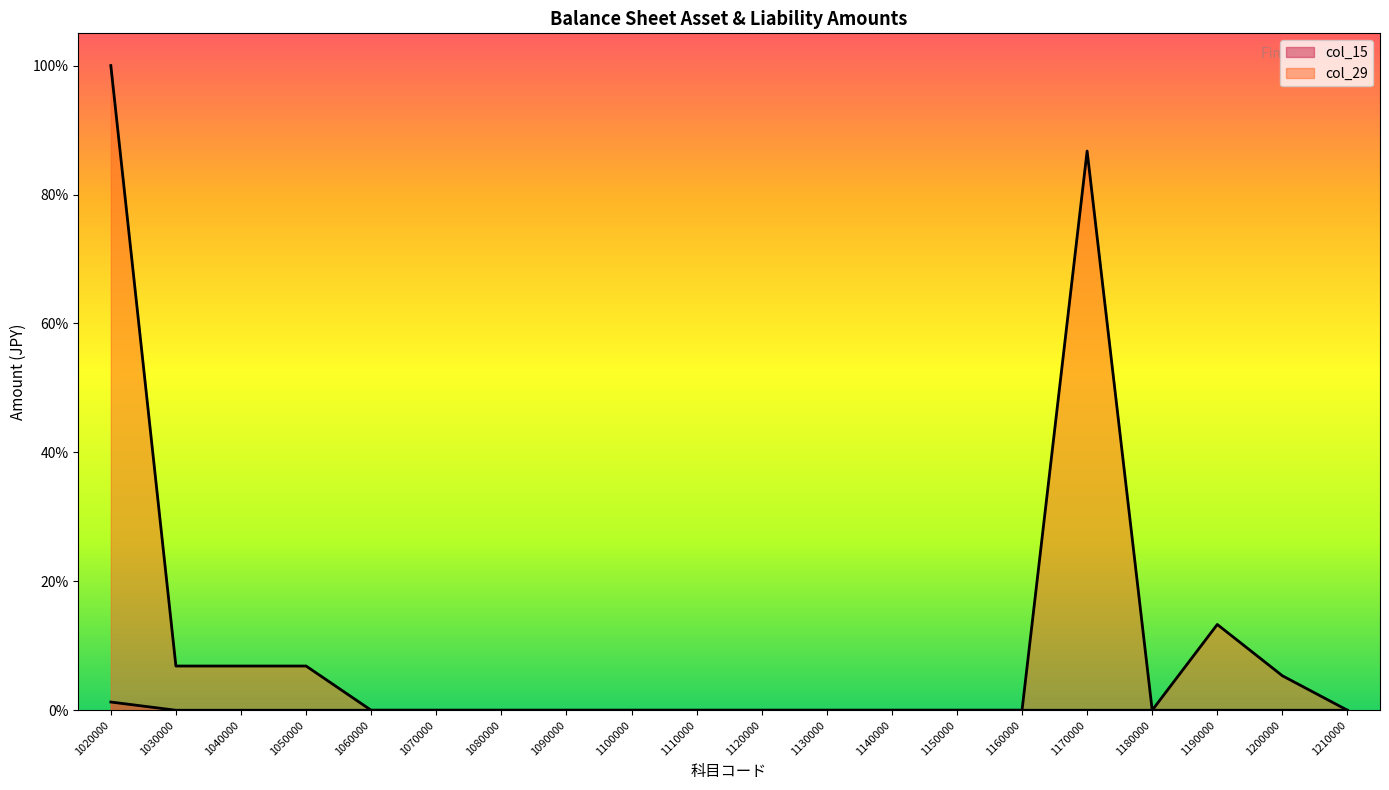

True or false: col_29 has more than 2 interior local peaks.

False